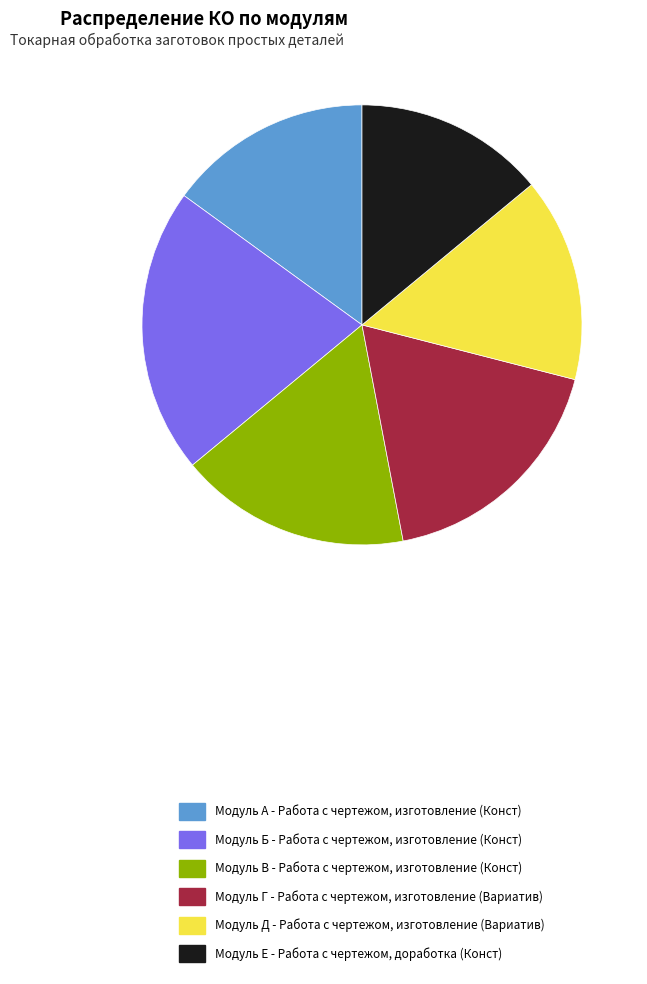

Which category has the biggest portion of the pie?

Модуль Б